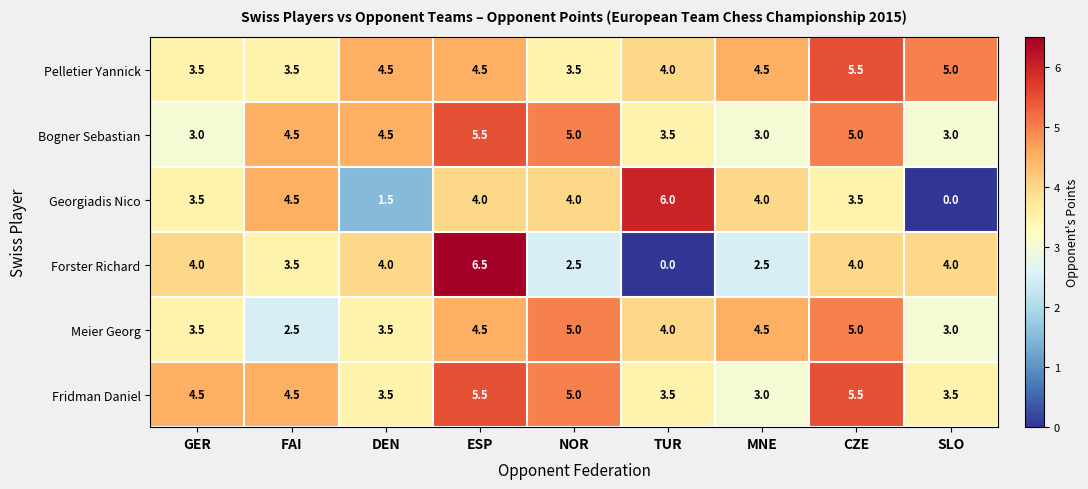

What is the total value across all series at MNE?

21.5